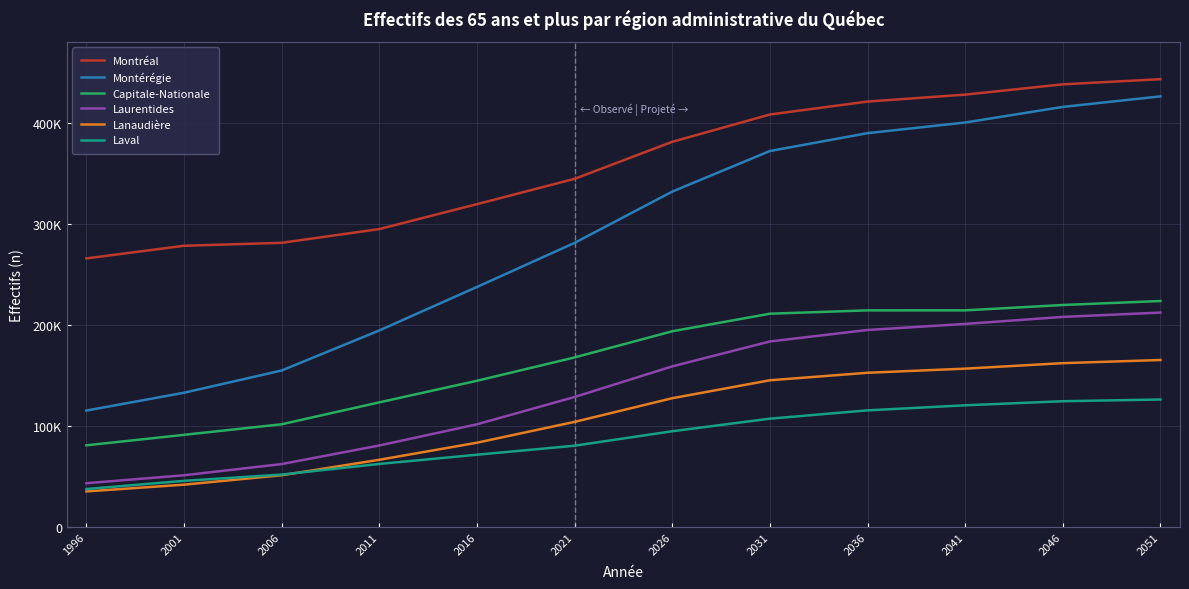

The Montérégie series shows 364153 at 2016. True or false?

False